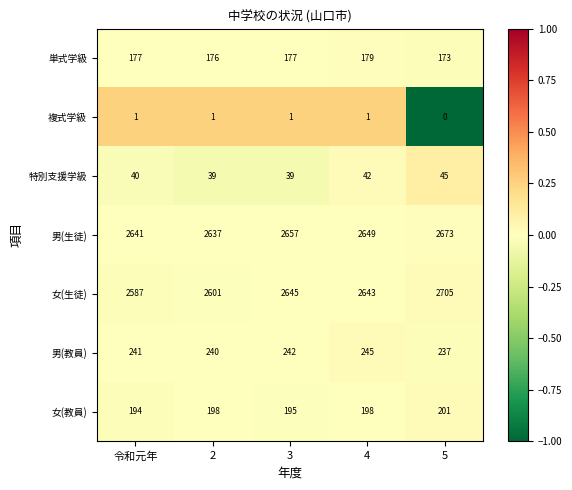

How many 単式学級 values are between 176 and 177?

3